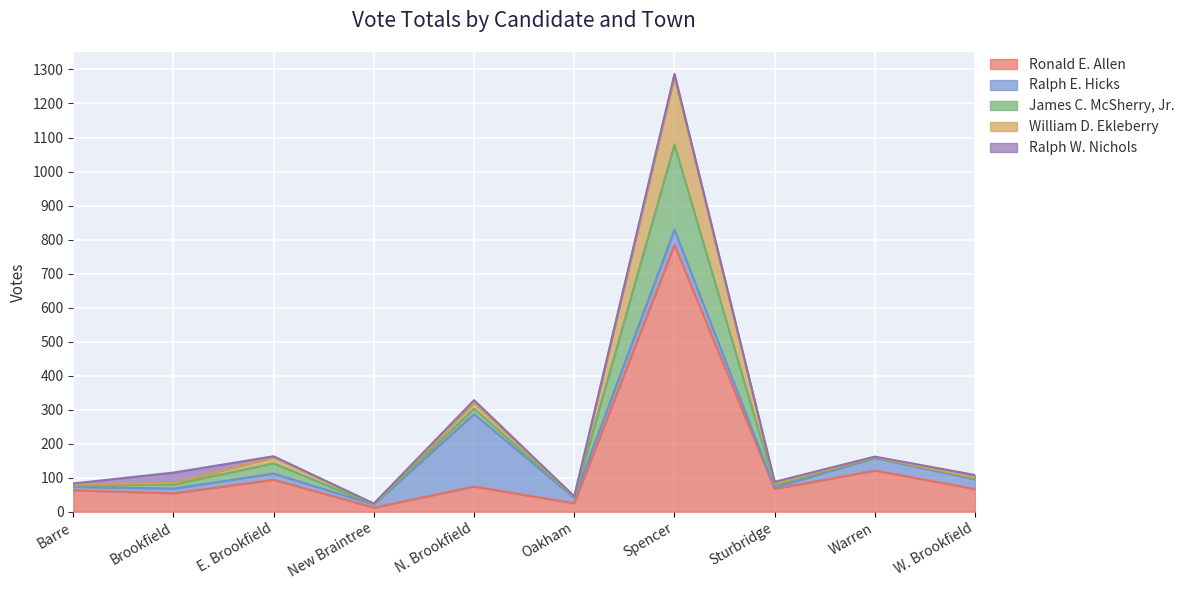

True or false: Ronald E. Allen and William D. Ekleberry cross at least once.

False